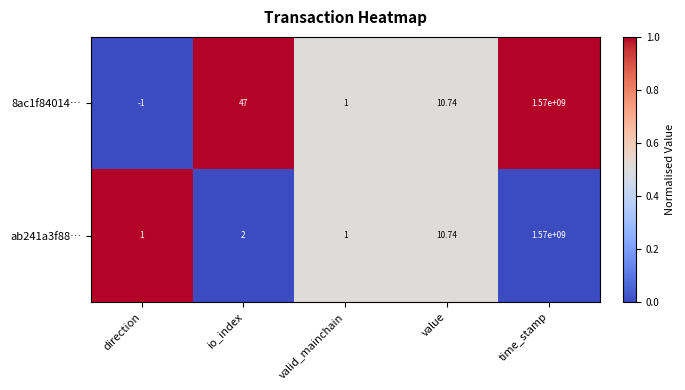

At how many categories does at least one series exceed 0?

5